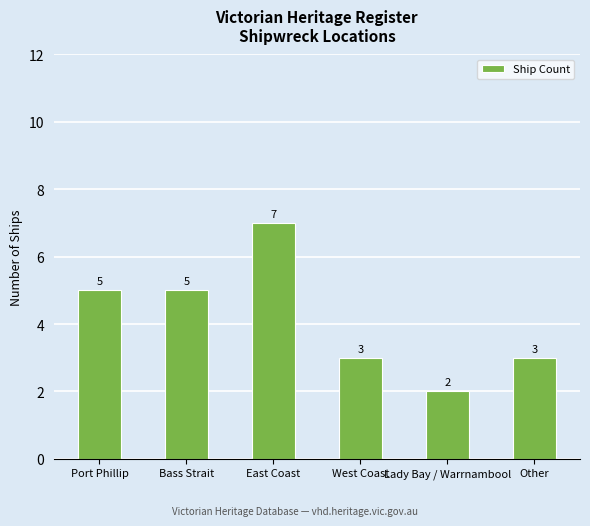

True or false: the data shows 4 at East Coast.

False